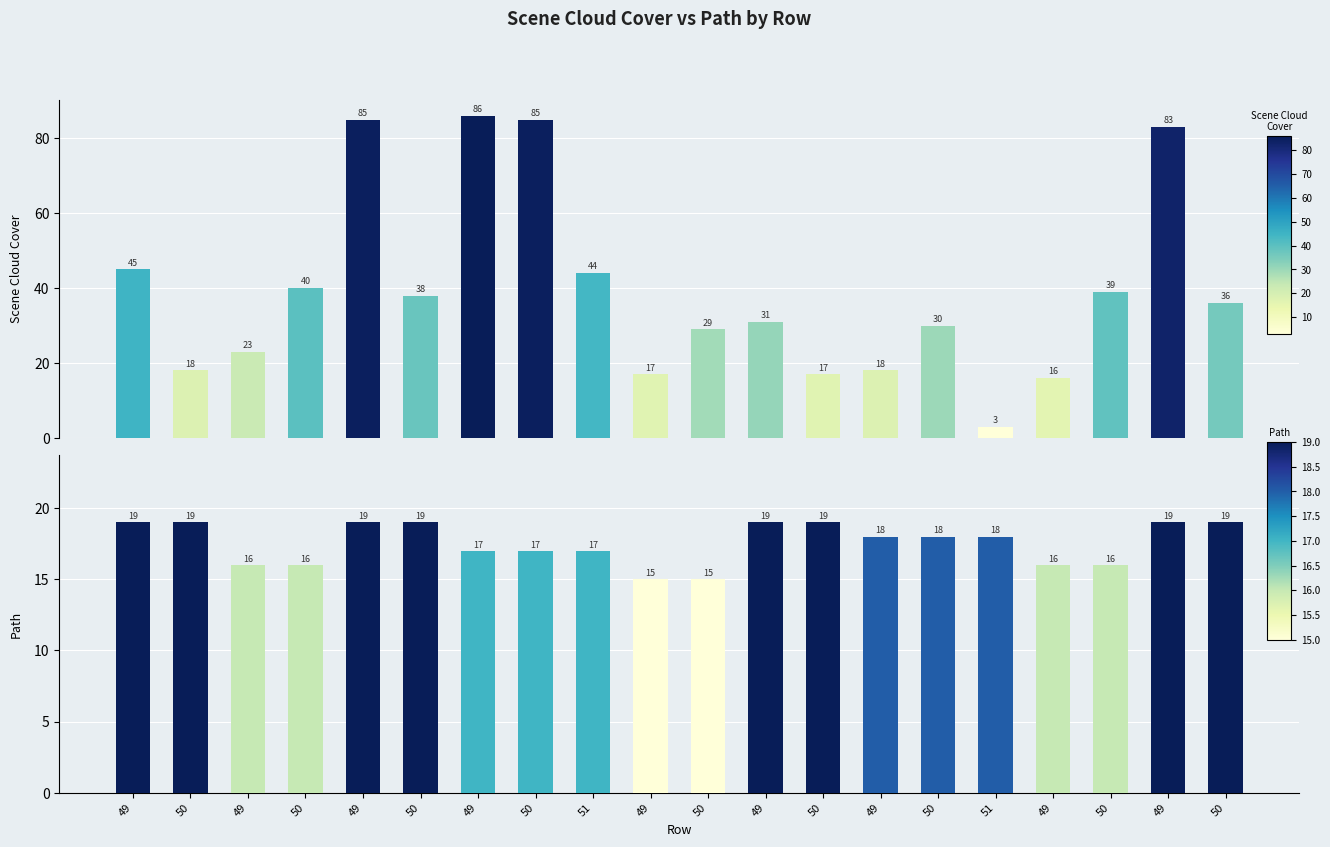

At which label does Scene Cloud Cover first exceed 36?

49